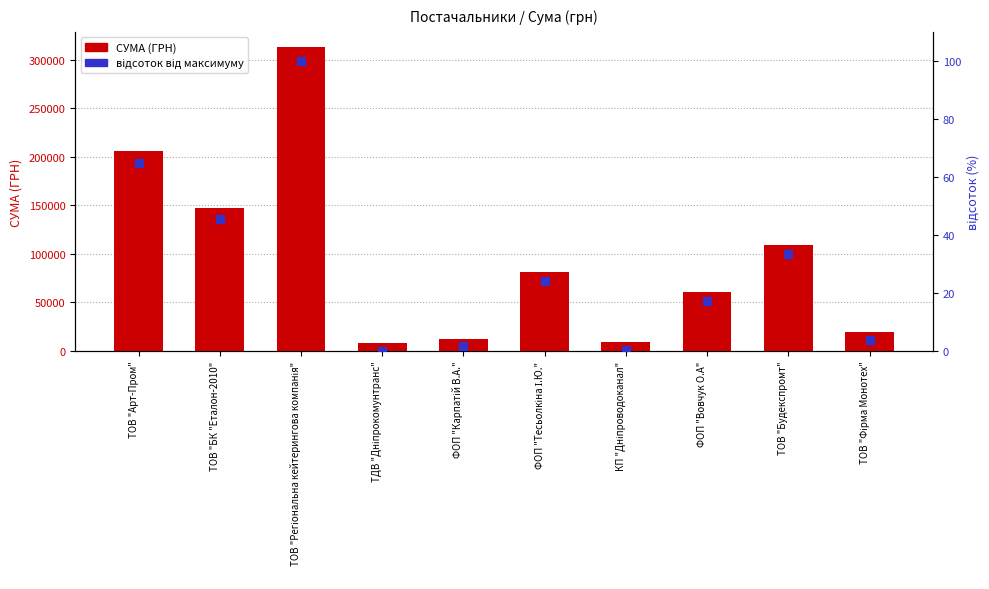

Which series has the largest total across all categories?

СУМА (ГРН)